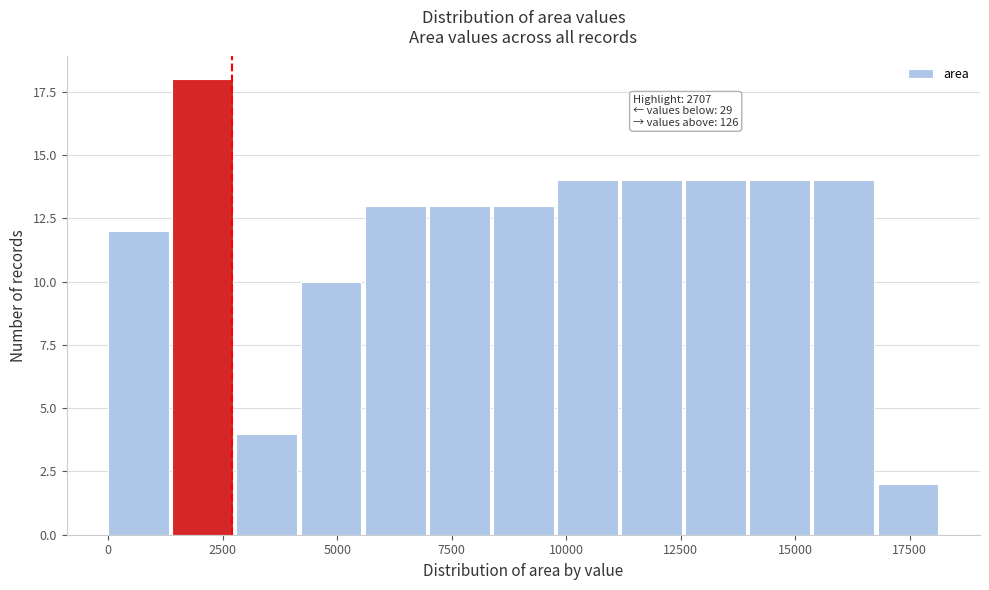

Around what value on the x-axis is the tallest bar? Give the approximate position of its centre, as read against the axis.

2000